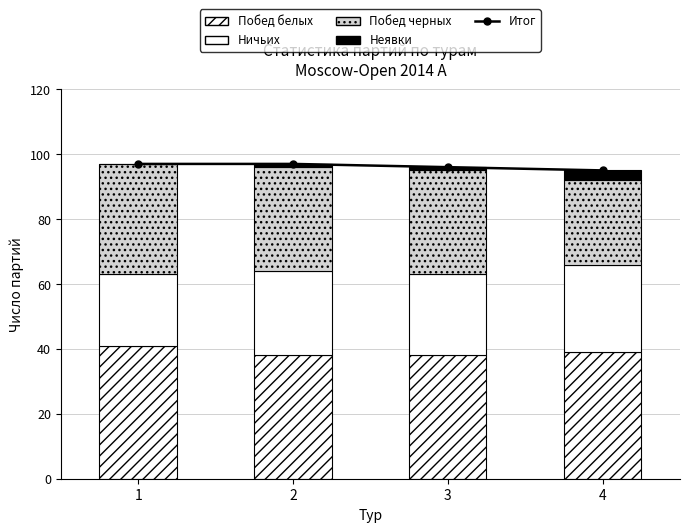

What is the minimum value for Побед черных?

26